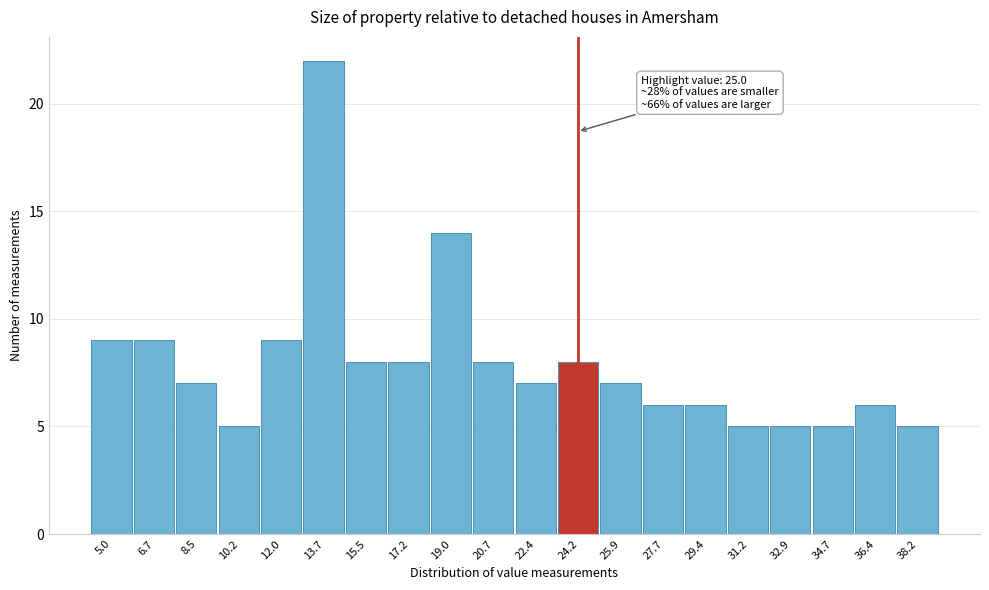

Reading left to right, list all the values displayed in this chart.

5.0=9	6.7=9	8.5=7	10.2=5	12.0=9	13.7=22	15.5=8	17.2=8	19.0=14	20.7=8	22.4=7	24.2=8	25.9=7	27.7=6	29.4=6	31.2=5	32.9=5	34.7=5	36.4=6	38.2=5